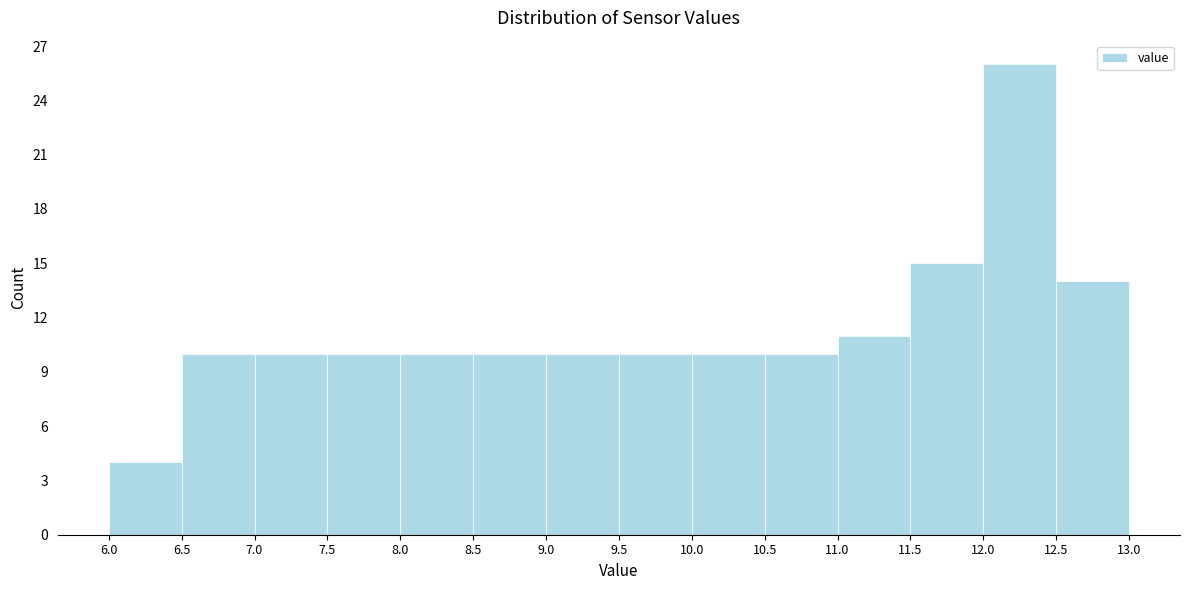

Reading left to right, list every bar in this chart as the range it spans on the x-axis followed by its height. The values are not printed on the chart, so give them approximately, as read against the axis.

6.0 to 6.5: 4
6.5 to 7.0: 10
7.0 to 7.5: 10
7.5 to 8.0: 10
8.0 to 8.5: 10
8.5 to 9.0: 10
9.0 to 9.5: 10
9.5 to 10.0: 10
10.0 to 10.5: 10
10.5 to 11.0: 10
11.0 to 11.5: 11
11.5 to 12.0: 15
12.0 to 12.5: 26
12.5 to 13.0: 14